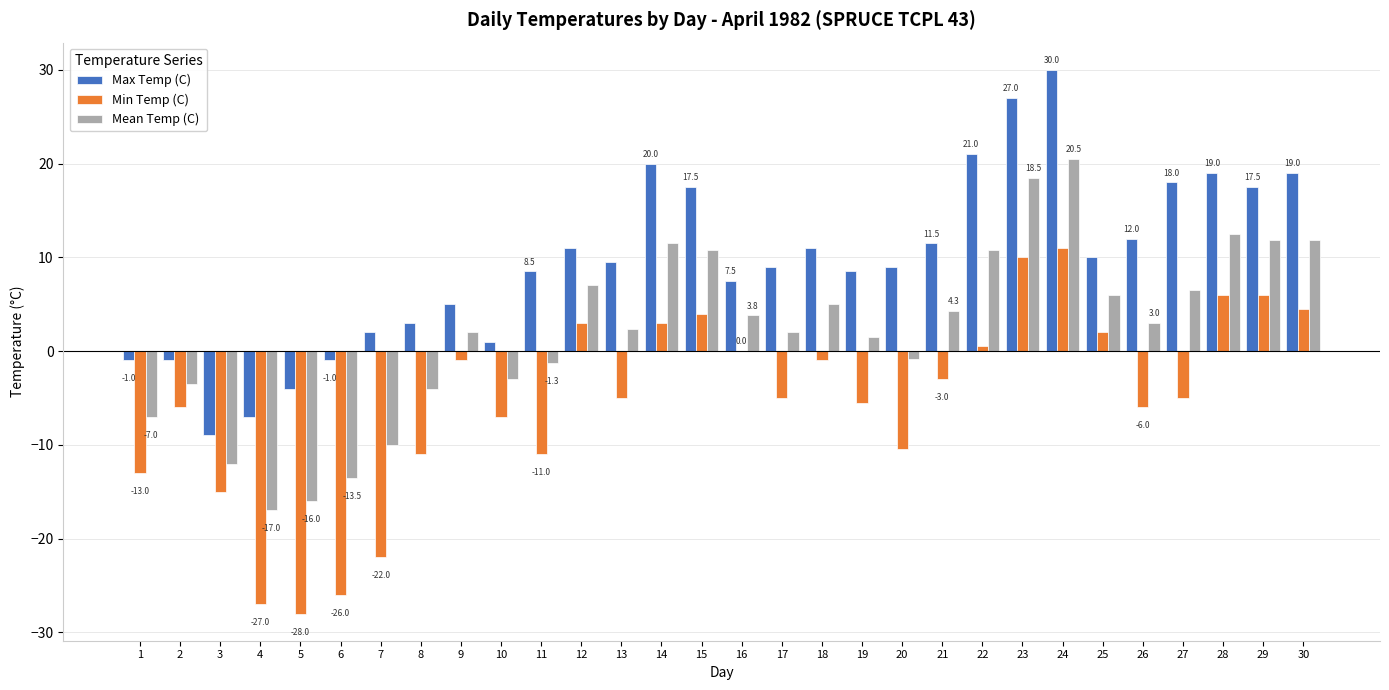

At which label does Min Temp (C) first exceed -5?

9